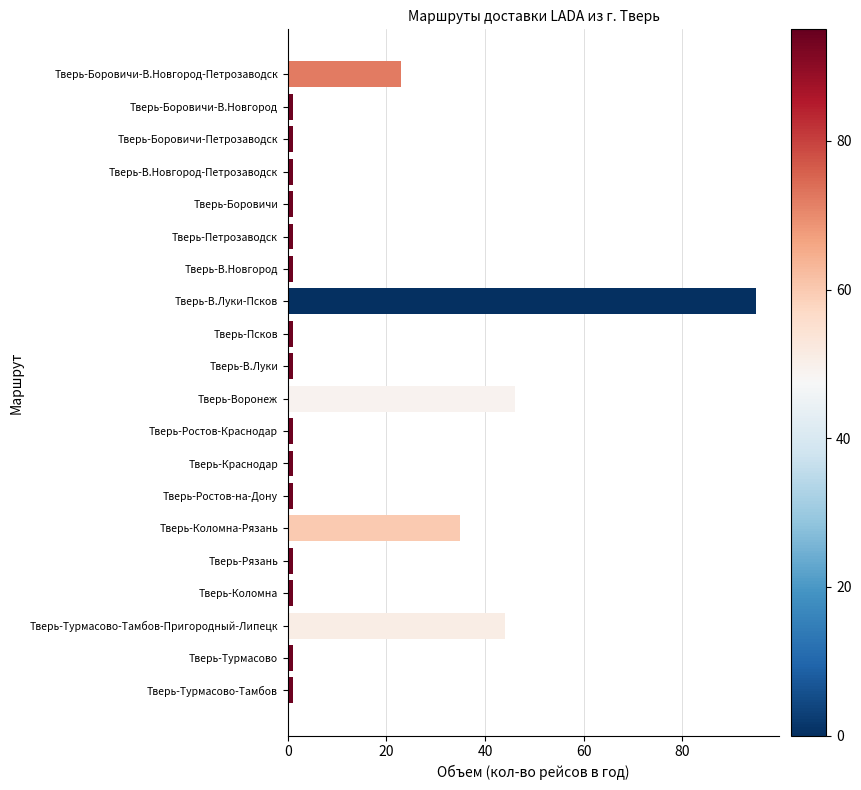

Reading top to bottom, what are all the values shown in this chart?

23	1	1	1	1	1	1	95	1	1	46	1	1	1	35	1	1	44	1	1